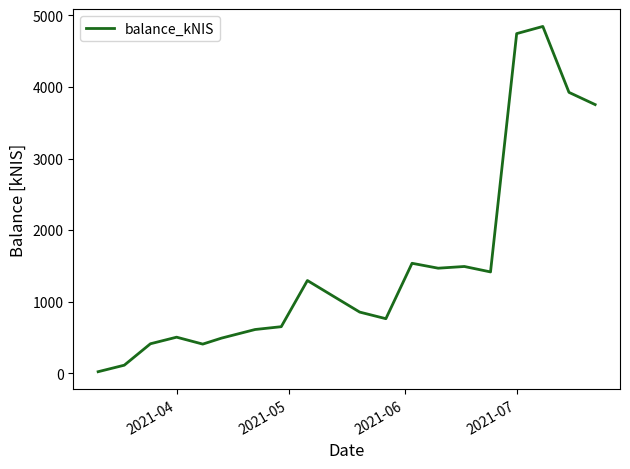

What is the difference between the maximum and second lowest values?

4731.3